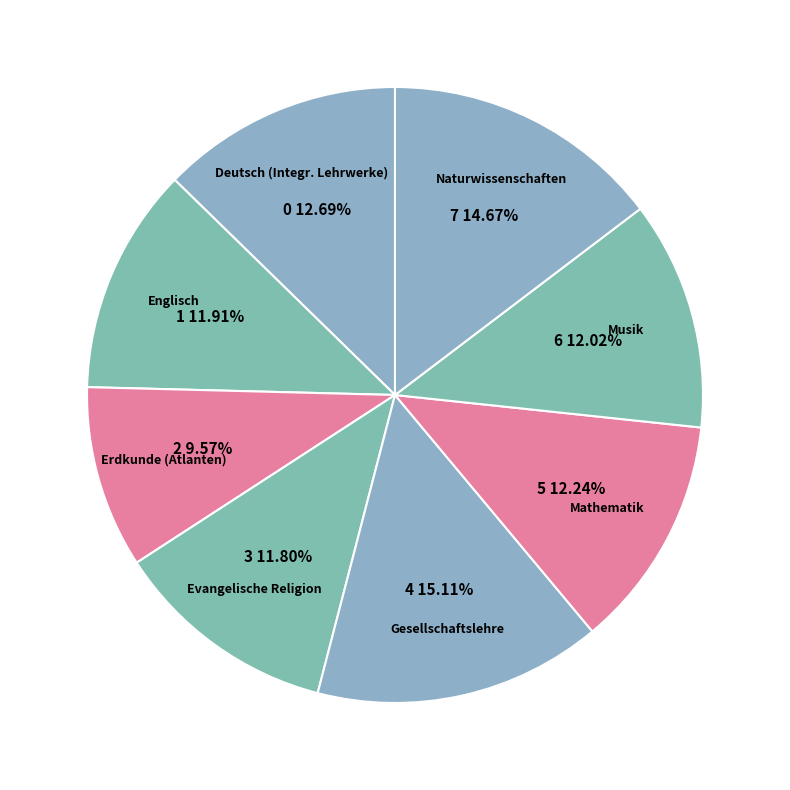

How many slices are in this pie chart?

8